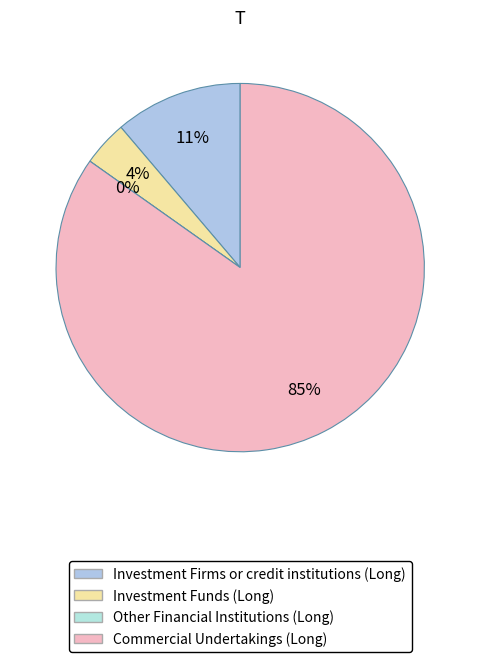

What is the change in value from Investment Funds (Long) to Commercial Undertakings (Long)?

+37017460